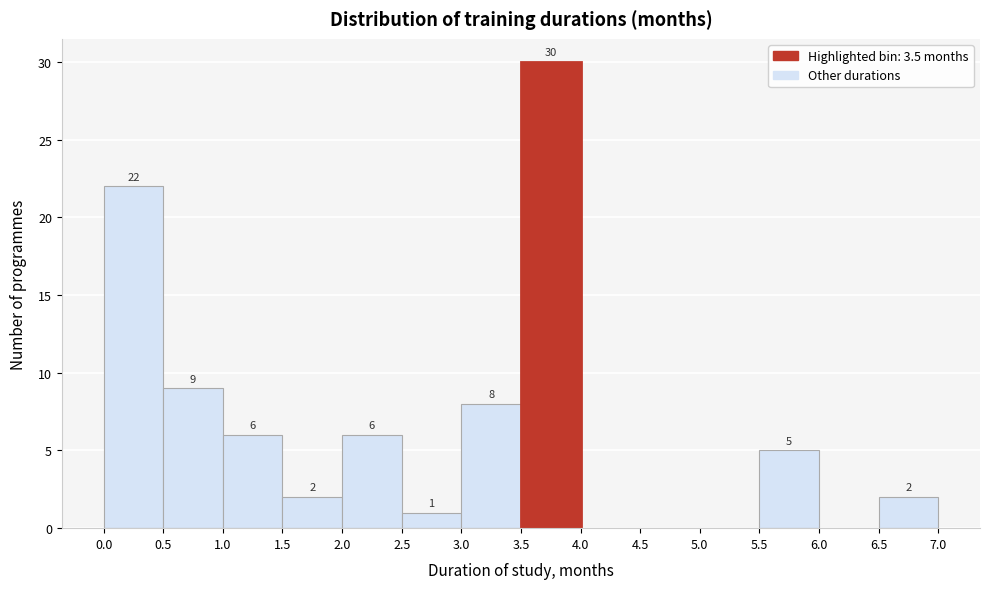

Over which range of the x-axis is the bar tallest?

3.5 to 4.0